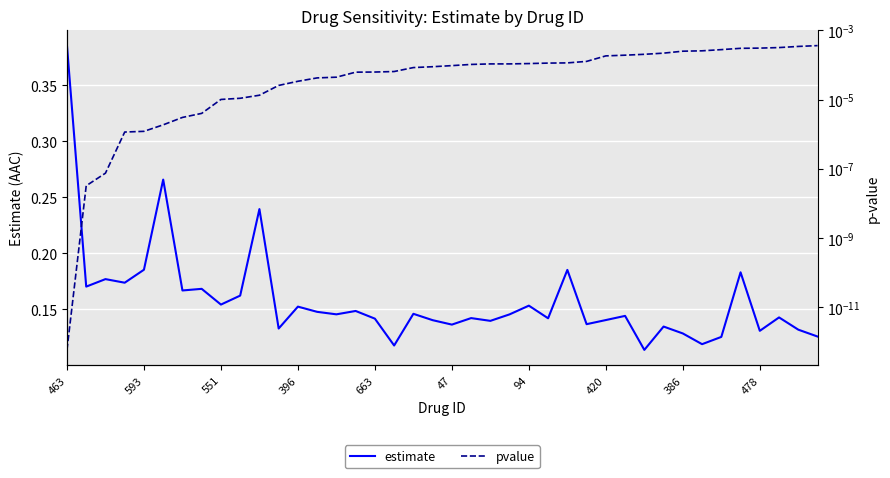

What are all the series names shown in the legend?

estimate, pvalue